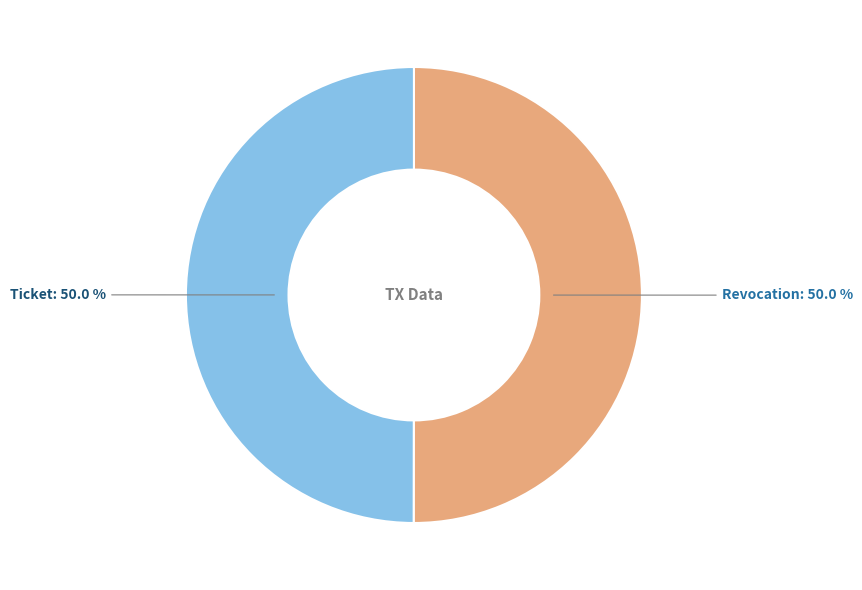

The Ticket slice represents 50% of the pie. True or false?

True